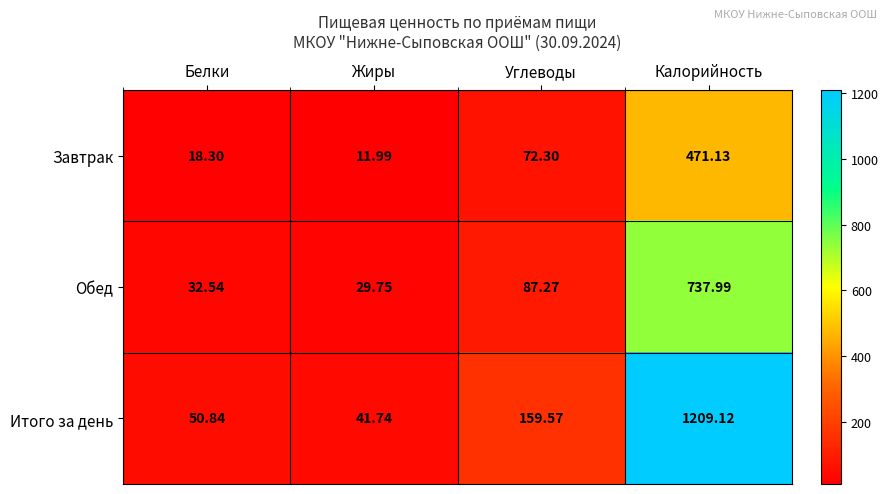

Where is Завтрак nearest to the value 241?

Углеводы